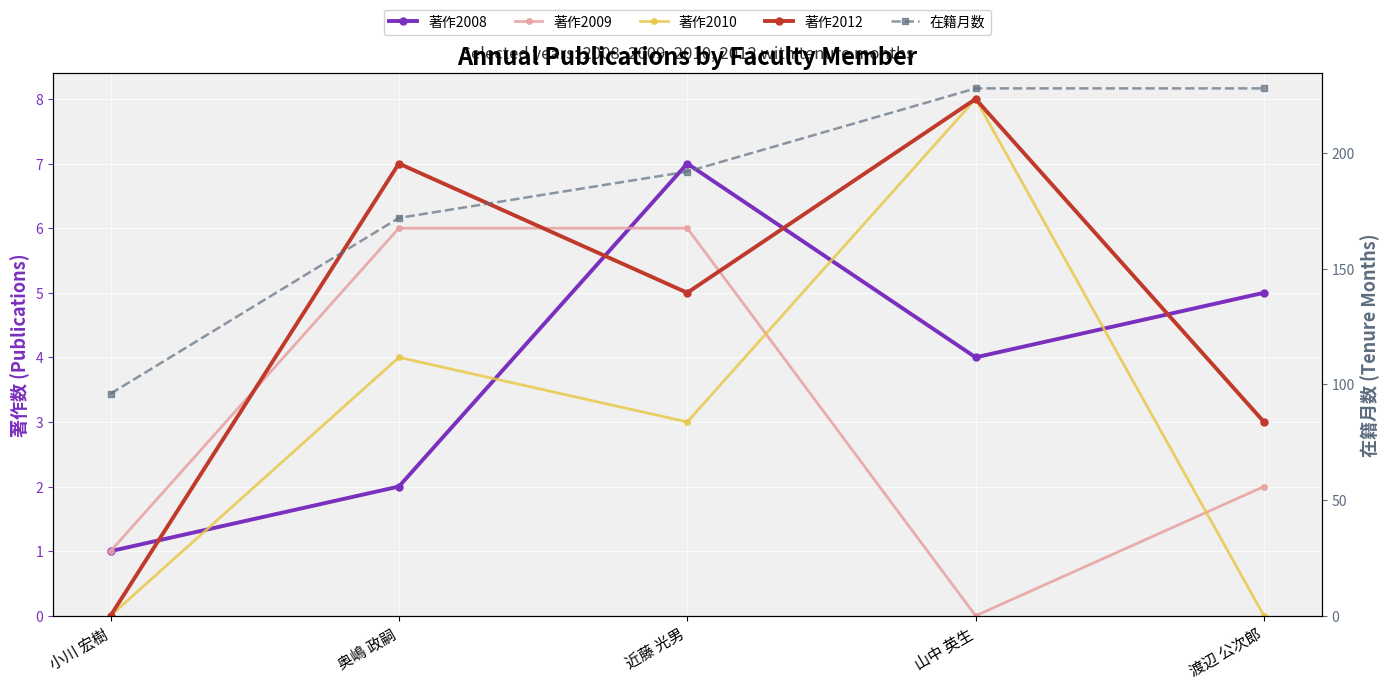

True or false: 著作2009 and 在籍月数 cross at least once.

False